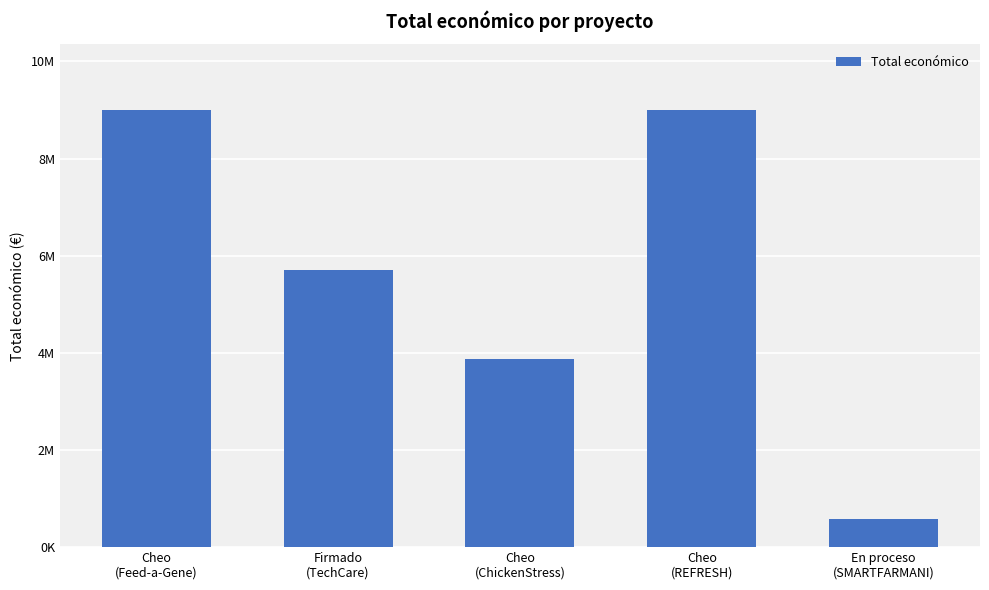

How many bars are there in total?

5